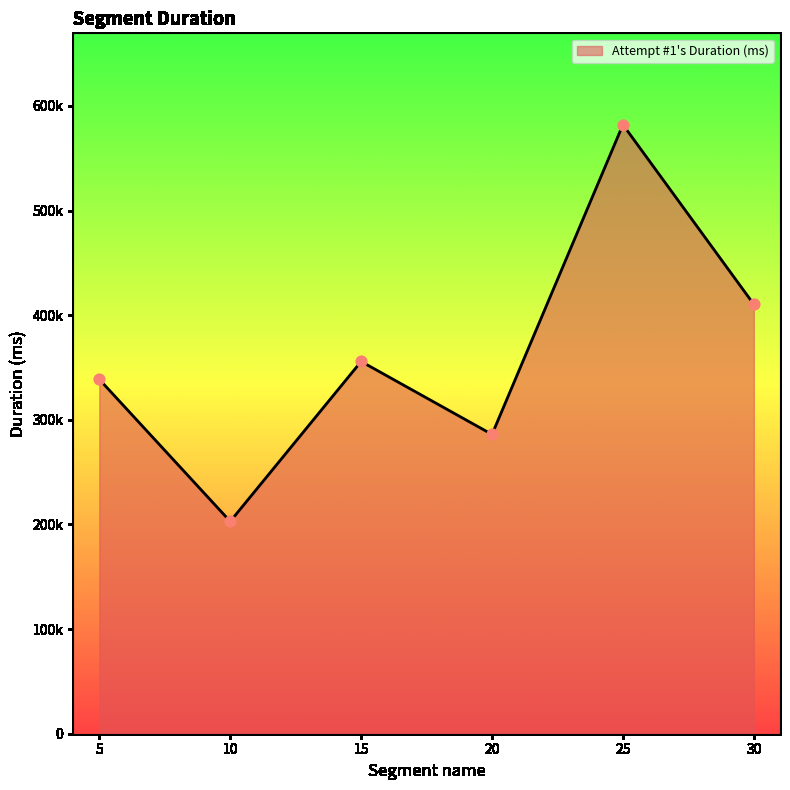

Which has a higher value, 15 or 25?

25